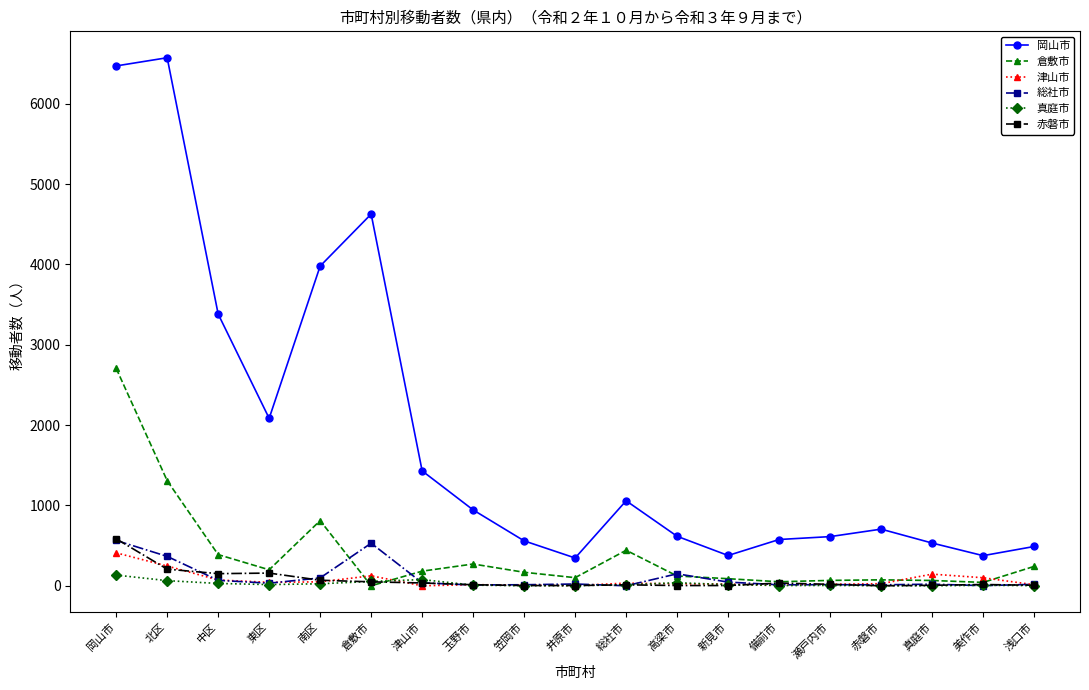

Is this an area chart (filled region under the line)?

No